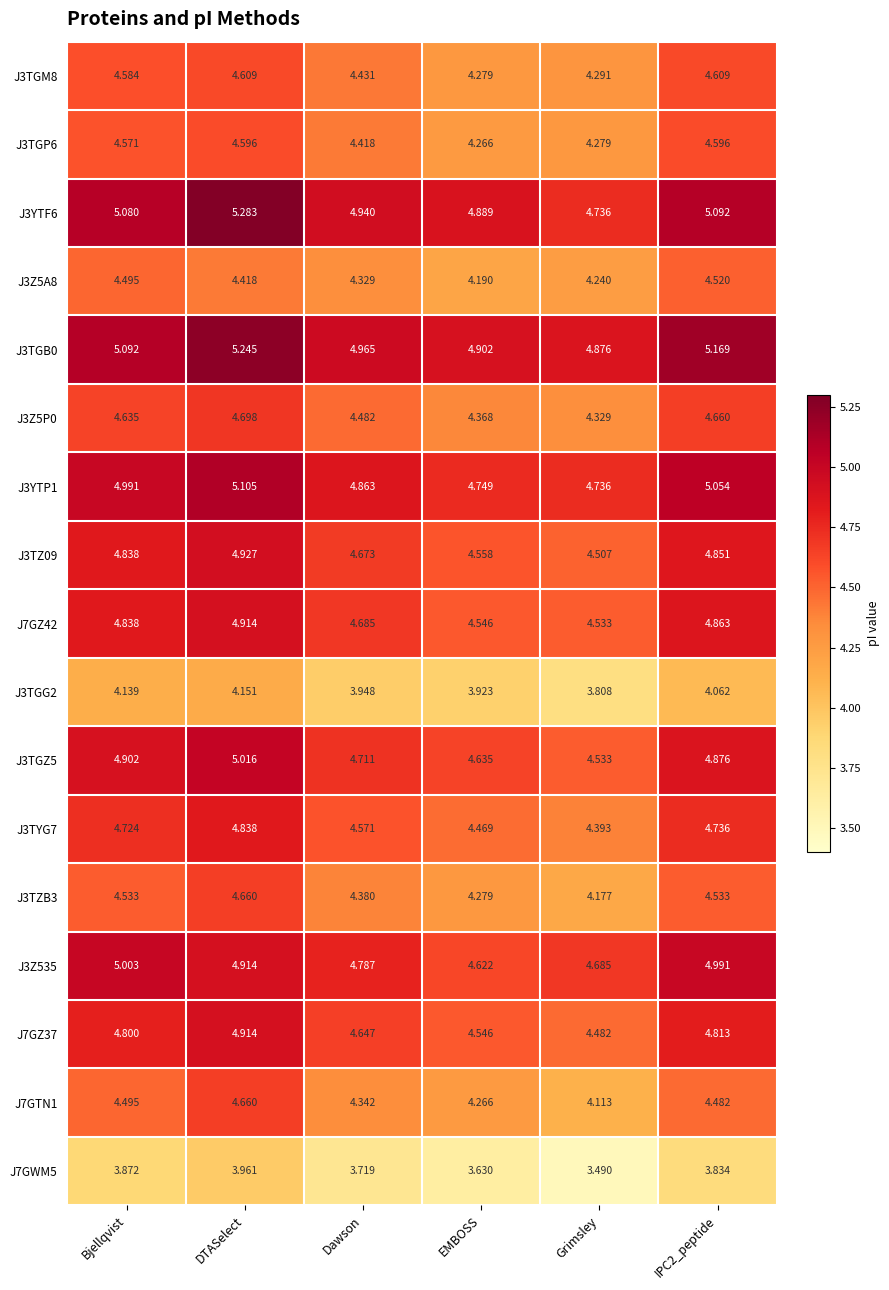

Which category has the lowest value in the J7GWM5 series?

Grimsley